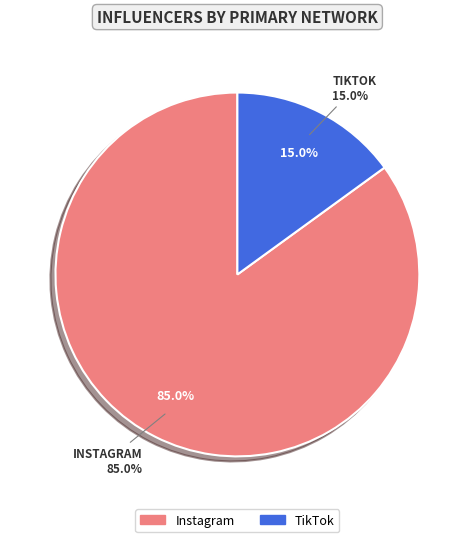

Which slice represents more than half of the pie?

Instagram